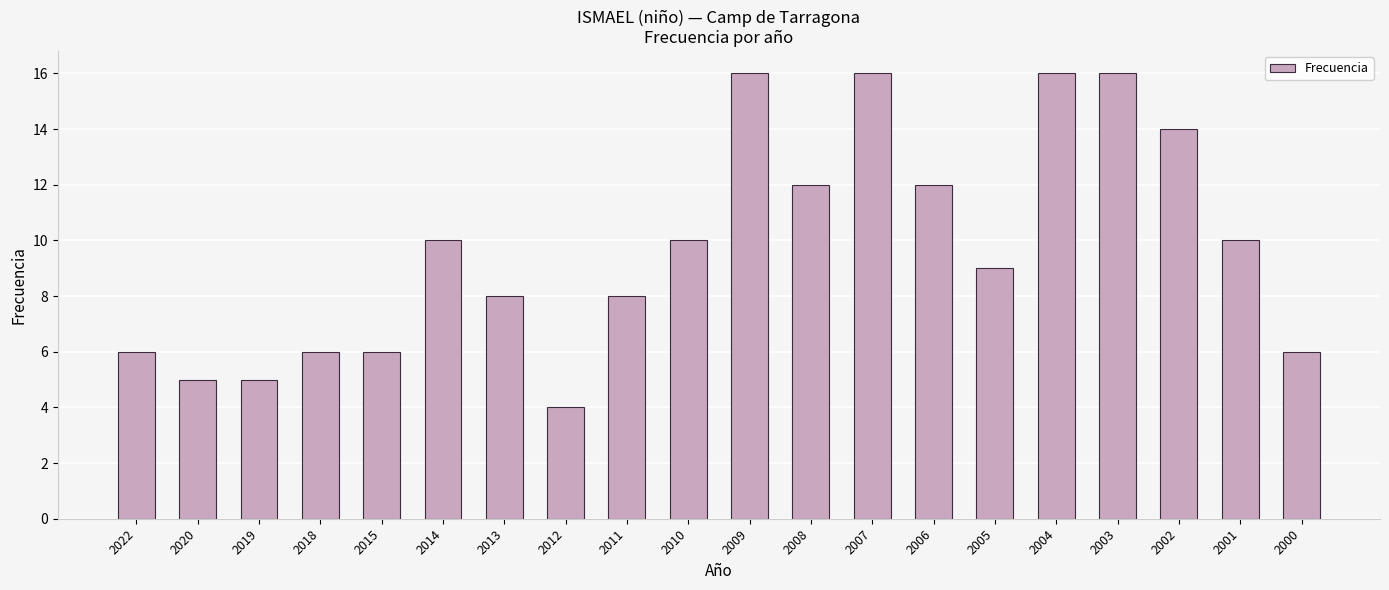

Reading right to left, extract all data points from this chart.

2000=6	2001=10	2002=14	2003=16	2004=16	2005=9	2006=12	2007=16	2008=12	2009=16	2010=10	2011=8	2012=4	2013=8	2014=10	2015=6	2018=6	2019=5	2020=5	2022=6